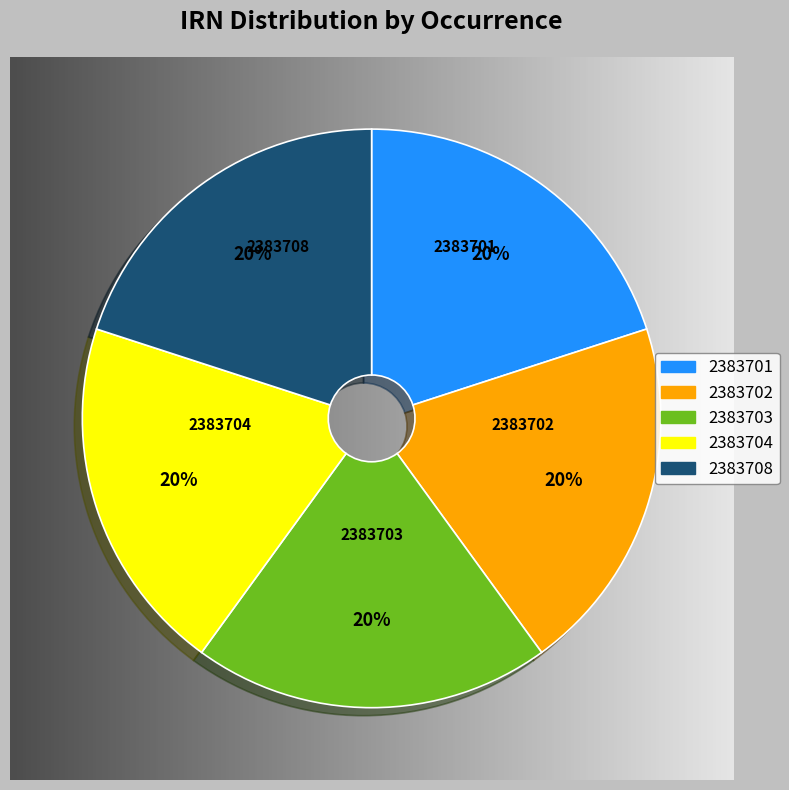

Combined, do 2383701 and 2383704 account for over 50%?

No